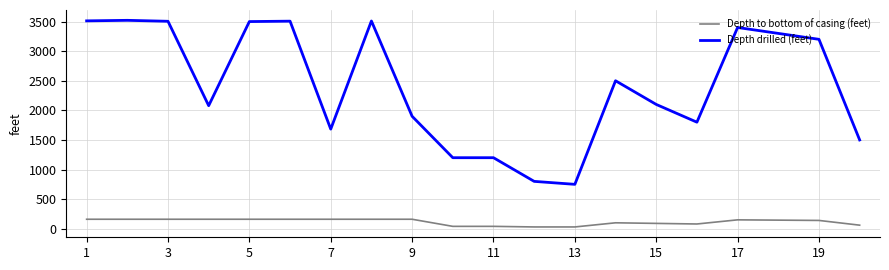

True or false: Depth drilled (feet) and Depth to bottom of casing (feet) cross at least once.

False